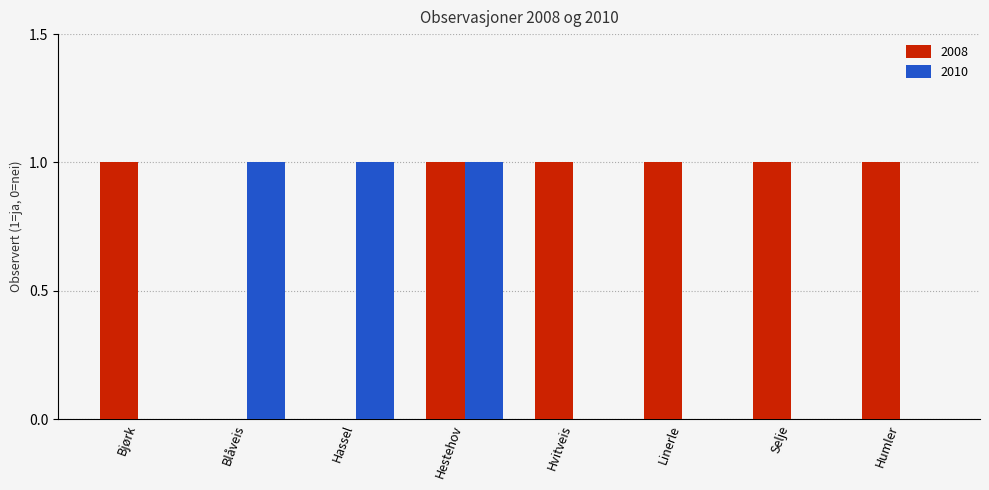

Which series has the largest total across all categories?

2008